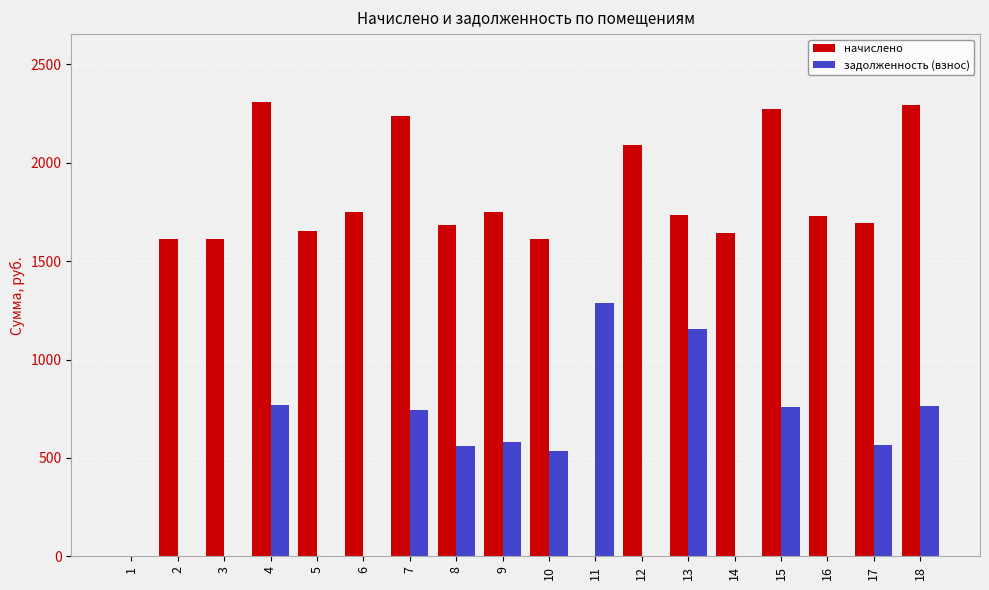

Which series changed the most between 12 and 16?

начислено